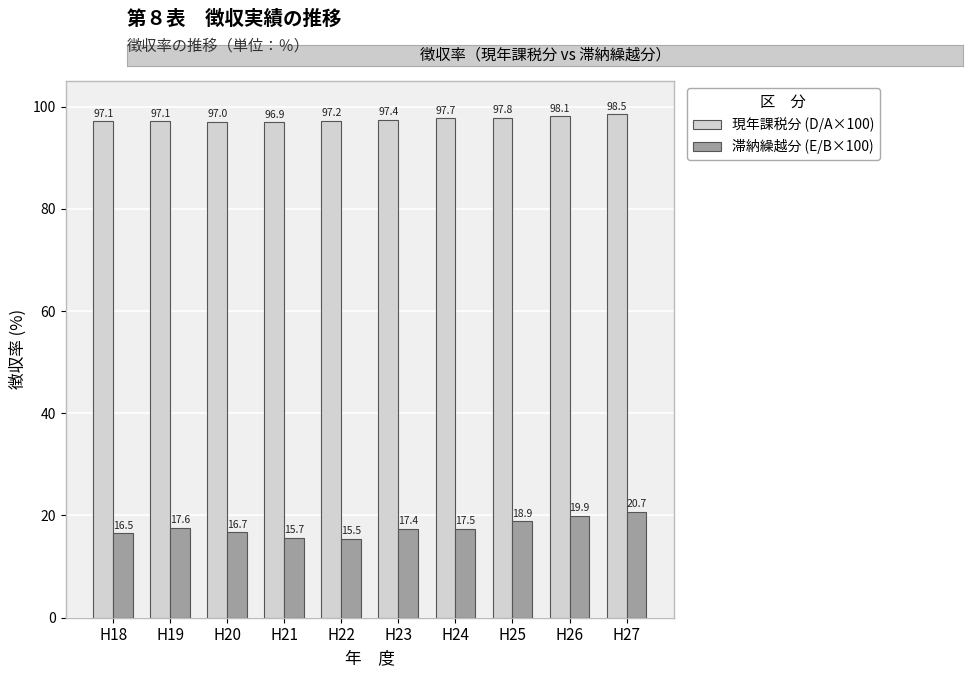

How many series are shown in this chart?

2